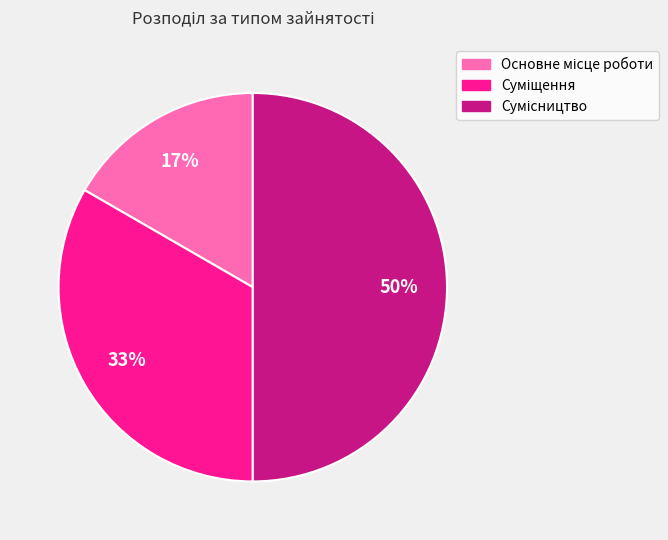

To the nearest percent, what is the difference between the largest and smallest slice percentages?

33%